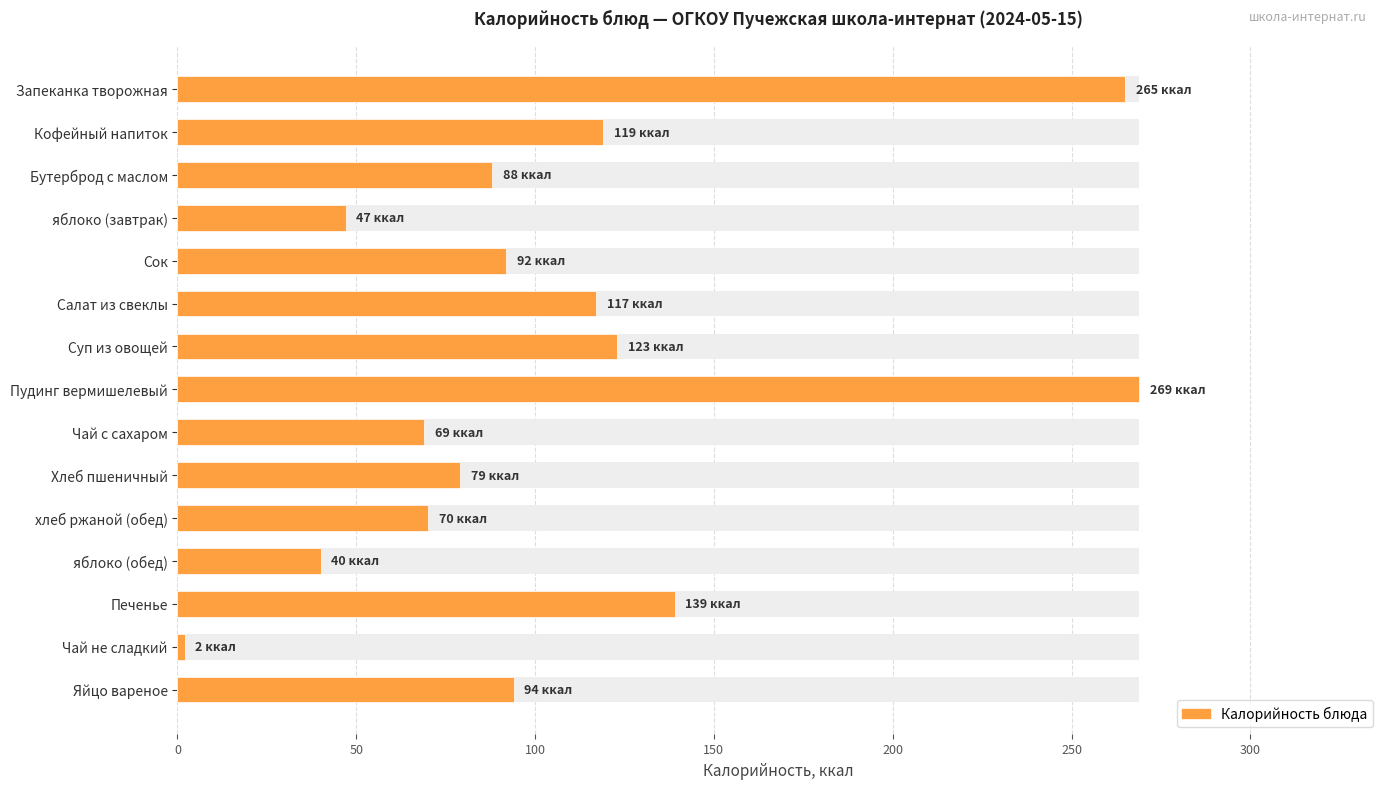

How many distinct data groups are displayed?

1